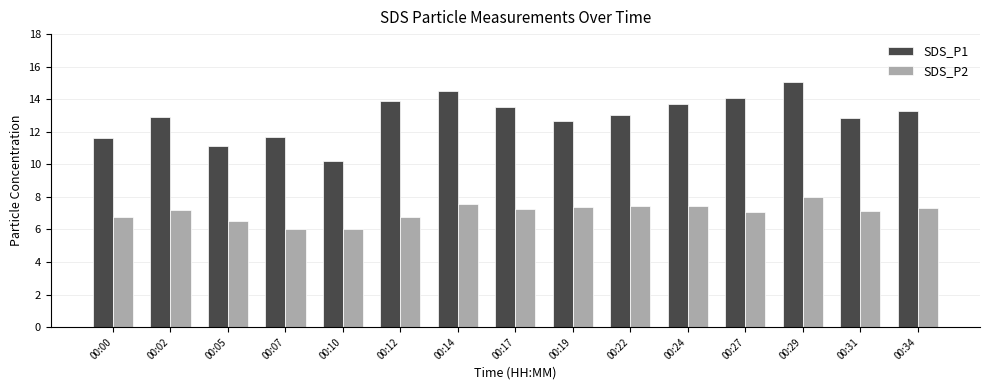

Rank the series at 00:29 from lowest to highest value.

SDS_P2, SDS_P1